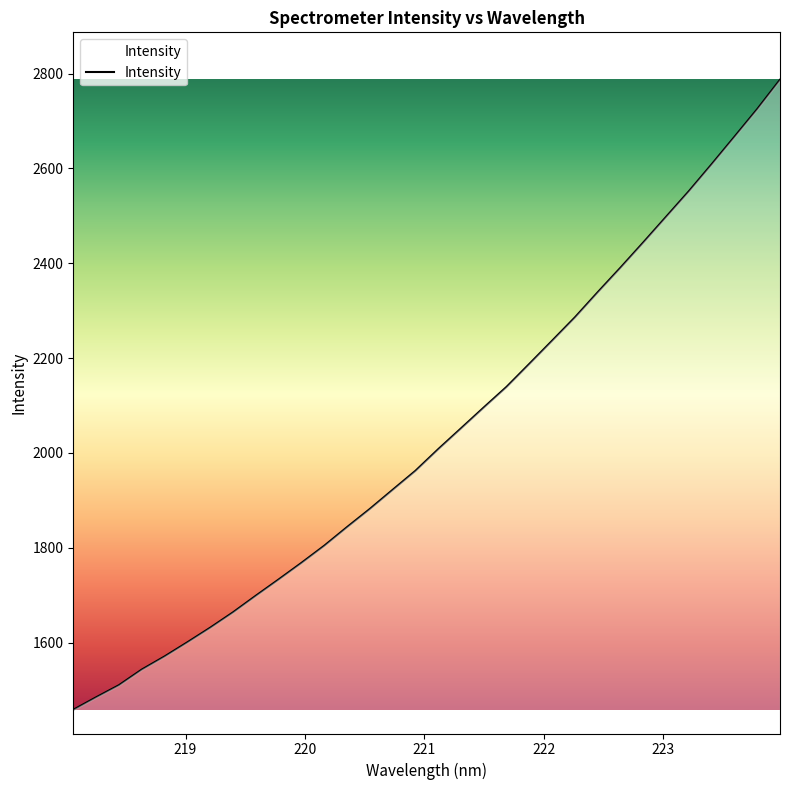

What is the sum of all values?

65098.0